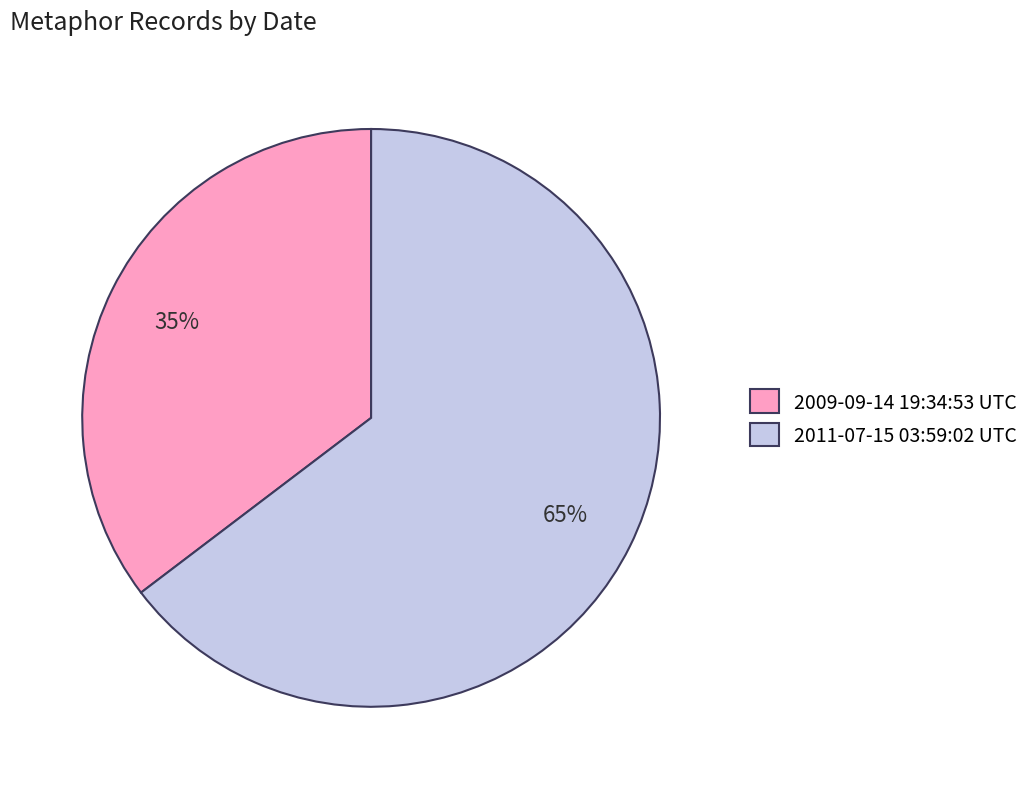

Which slice is the largest?

2011-07-15 03:59:02 UTC